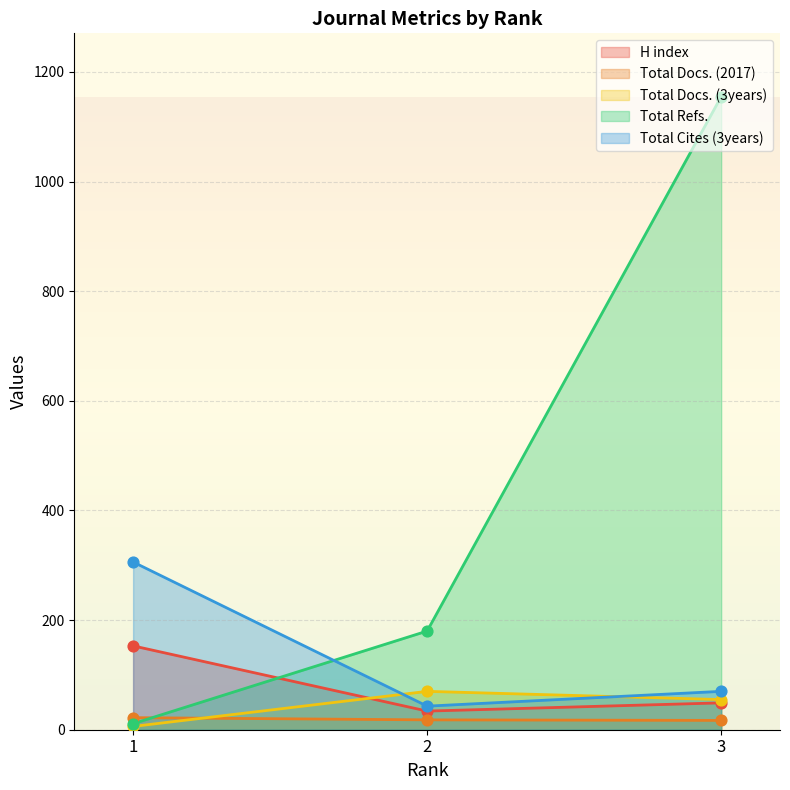

What are all the series names shown in the legend?

H index, Total Docs. (2017), Total Docs. (3years), Total Refs., Total Cites (3years)